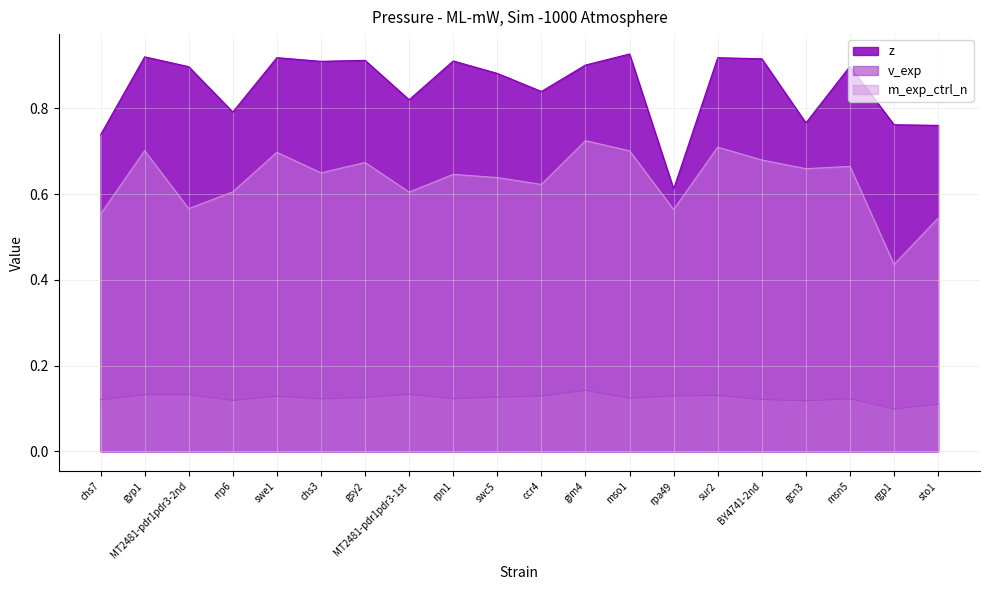

What is the minimum value shown in the chart?

0.6